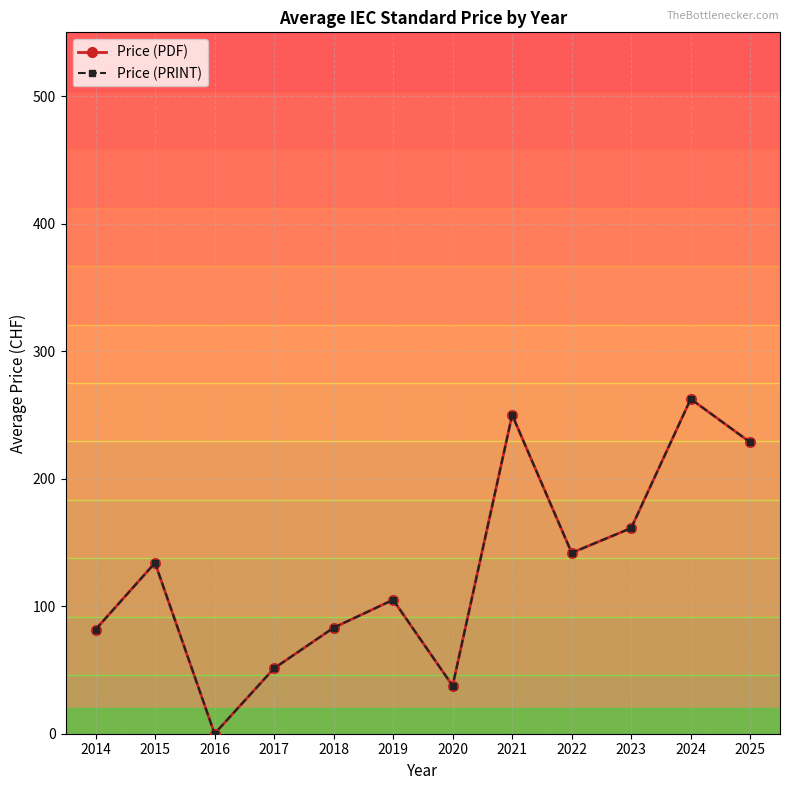

Does the chart have visible grid lines?

Yes